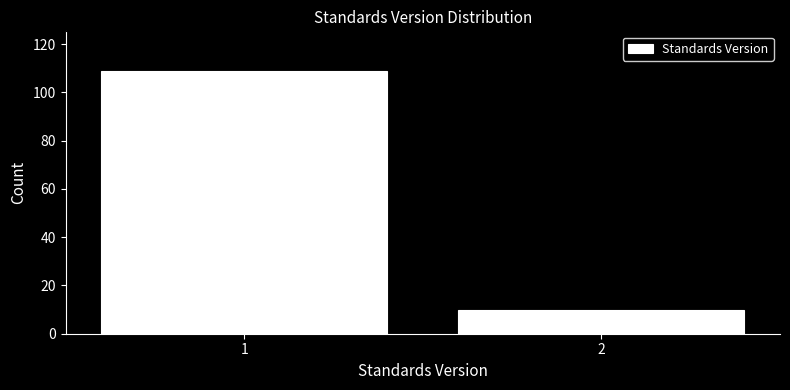

Reading left to right, what are all the values shown in this chart?

1=109	2=10